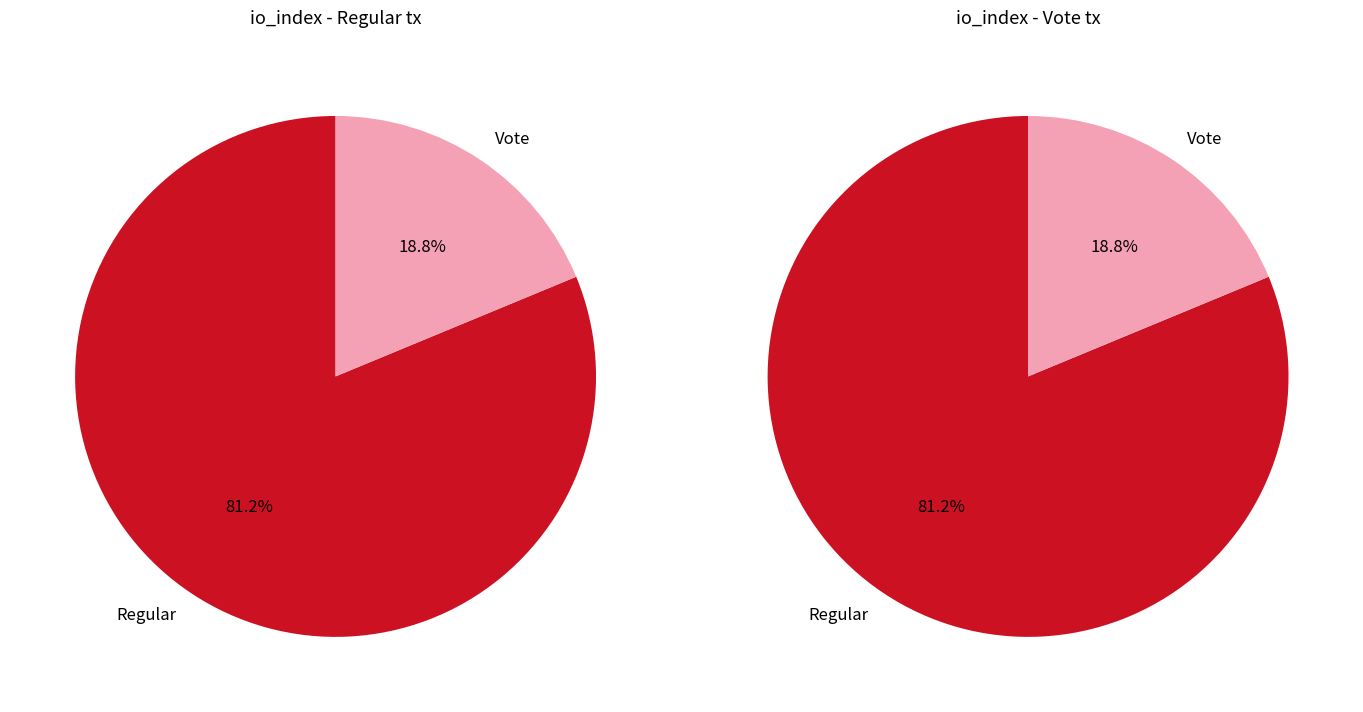

What portion of the pie excludes Vote?

81.2%